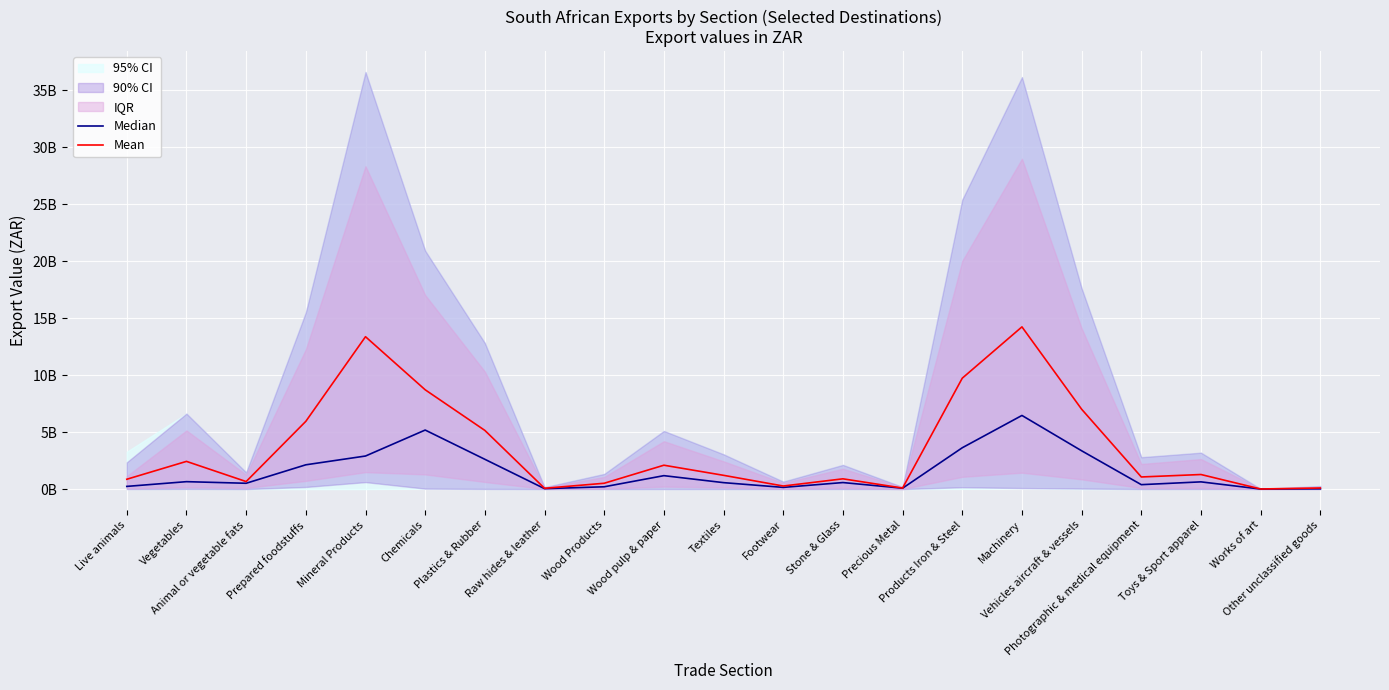

How many data points in Mean are less than 1206989190?

10